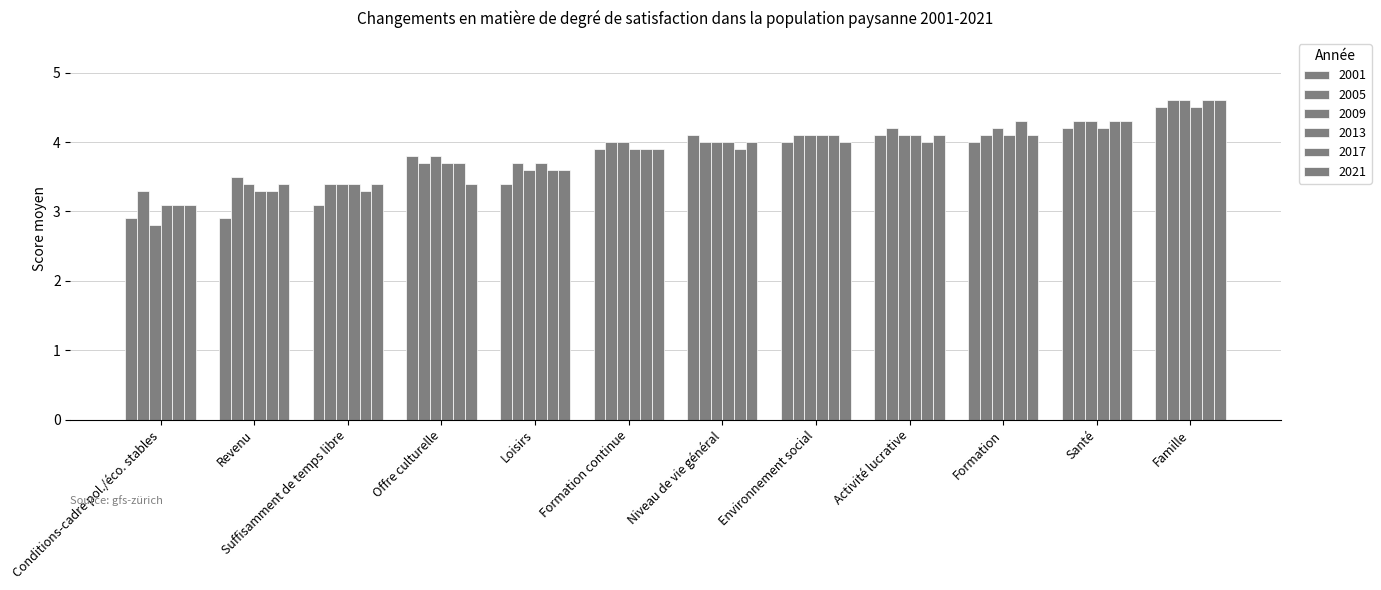

What is the value of the 2017 bar at the 8th from the left?

4.1